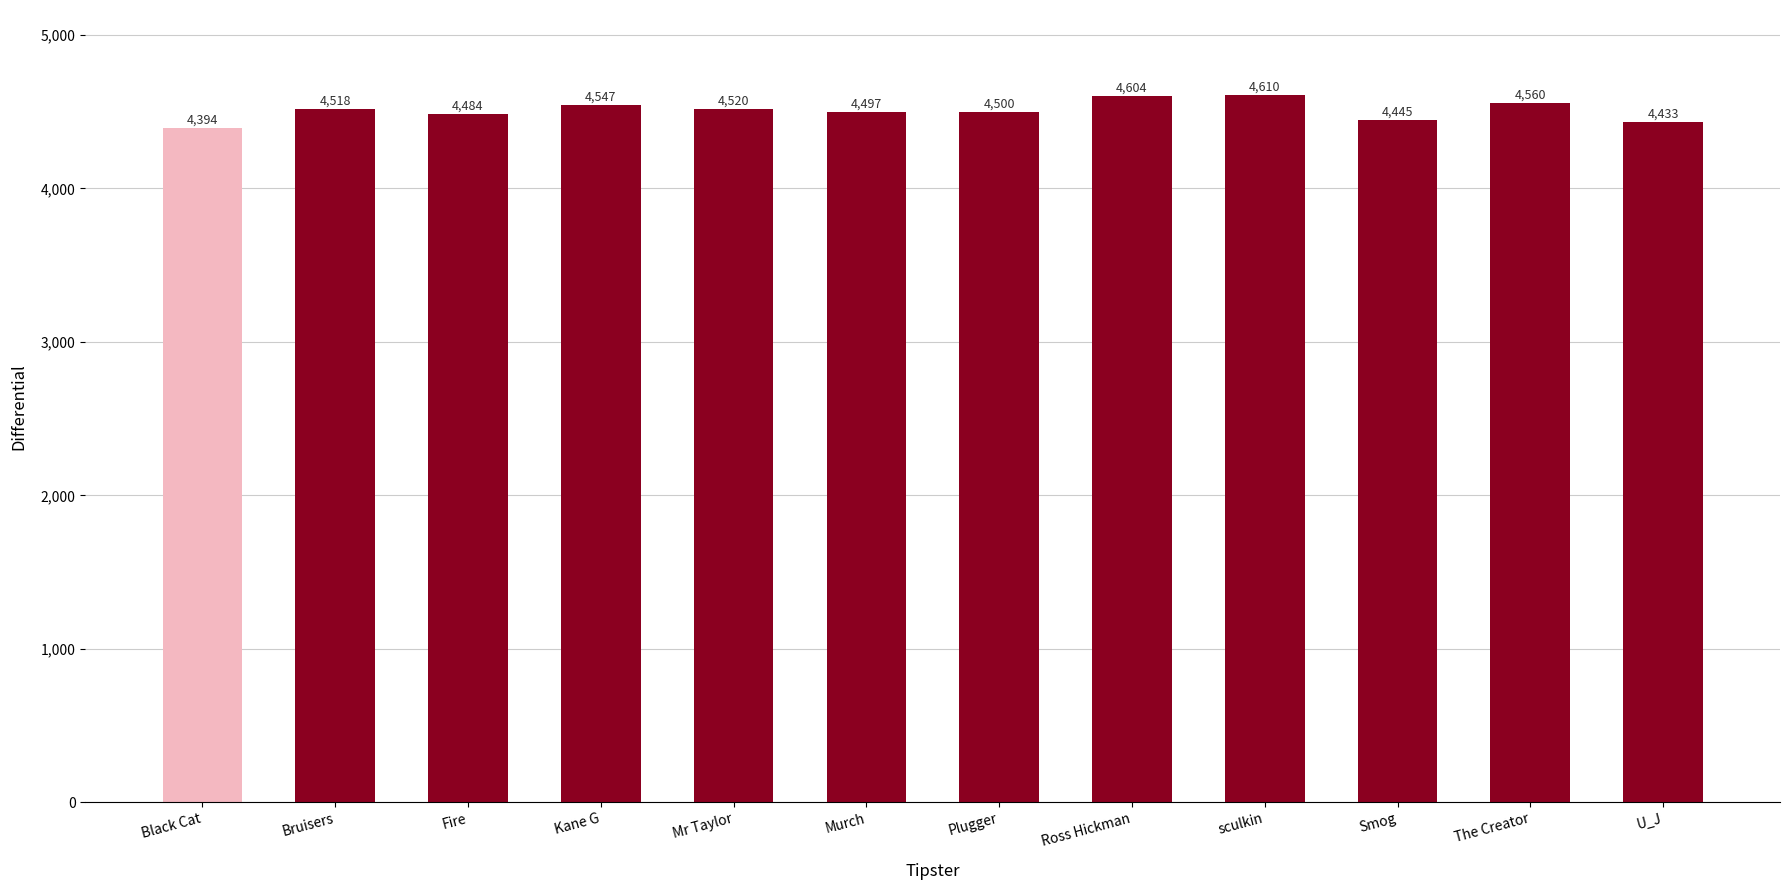

List the labels in order of value, largest first.

sculkin, Ross Hickman, The Creator, Kane G, Mr Taylor, Bruisers, Plugger, Murch, Fire, Smog, U_J, Black Cat